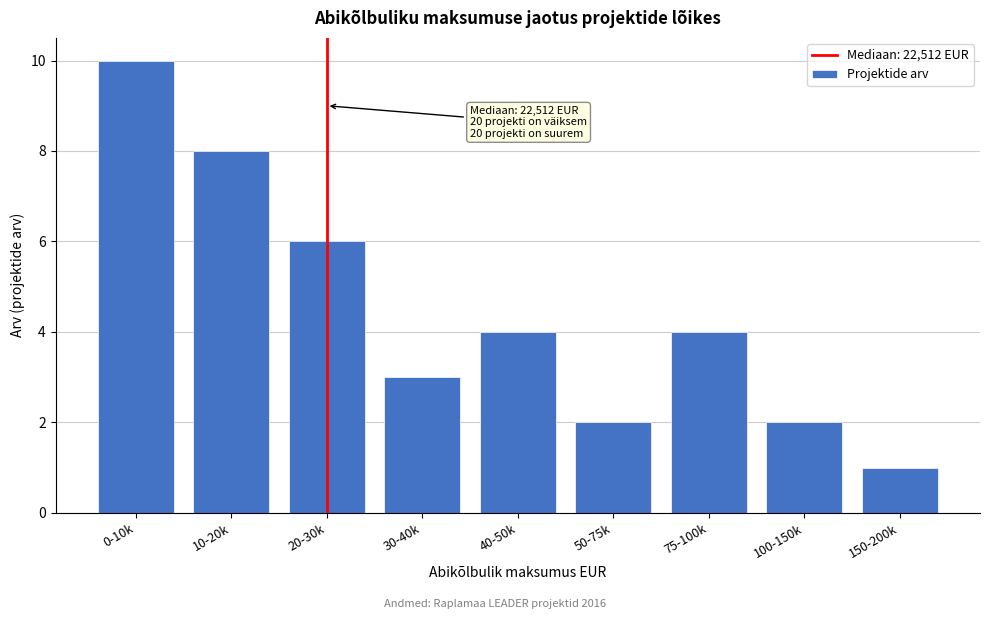

Reading left to right, what are all the values shown in this chart?

10	8	6	3	4	2	4	2	1